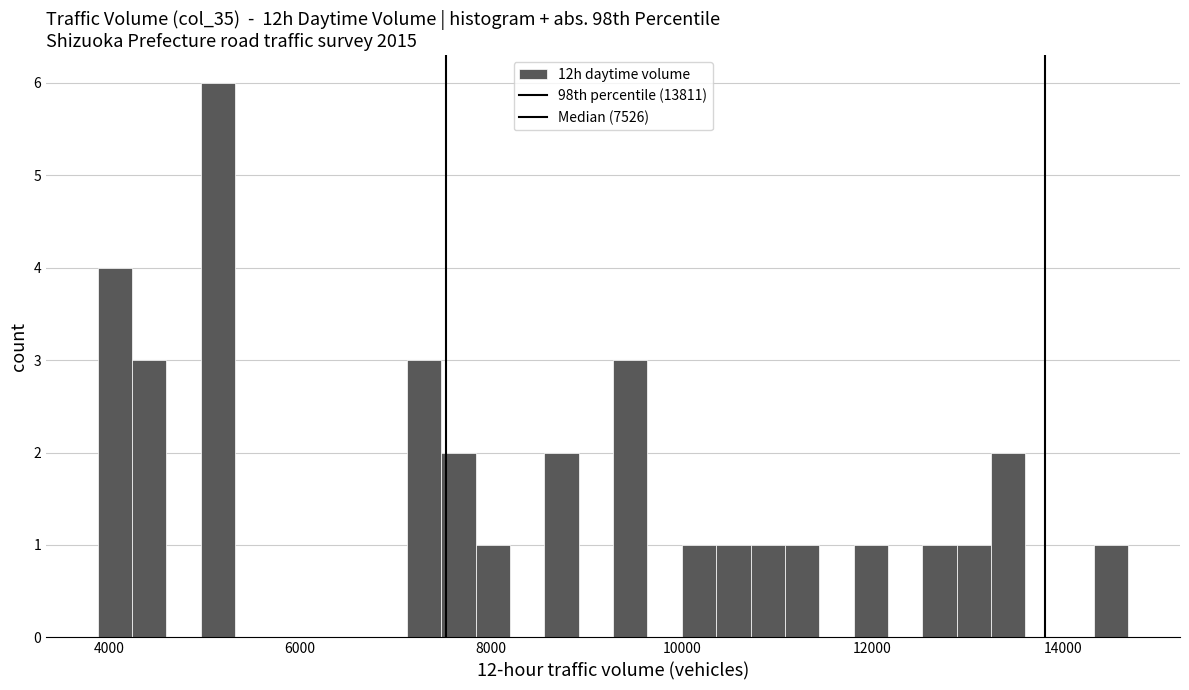

Read against the x-axis, roughly where is the centre of the tallest bar?

5200